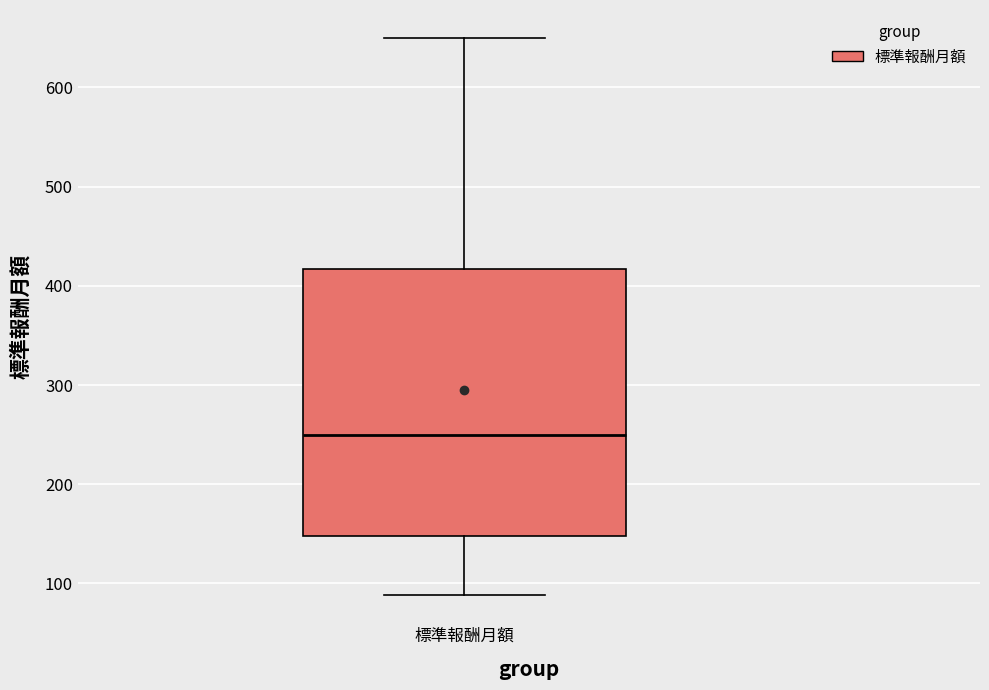

Transcribe this box plot: give where the median line is, the range the box spans, and where the two whiskers end, as read against the y-axis. The values are not printed on the chart, so give them approximately, as read against the axis.

median 250, box 150 to 420, whiskers 90 to 650